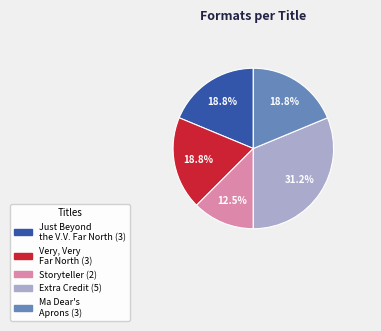

Is there any slice that represents more than half of the pie?

No